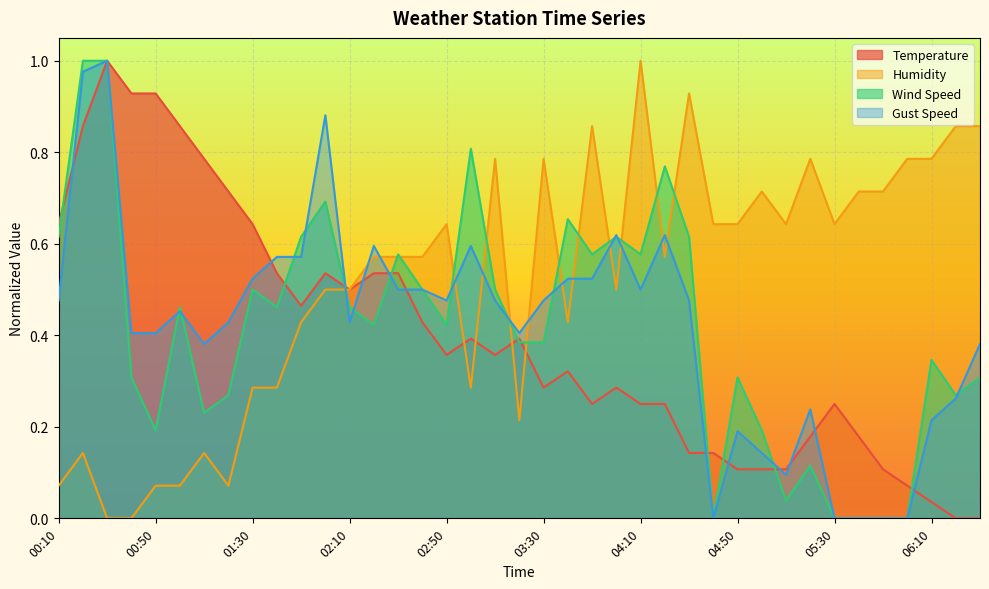

What is the label of the 24th point from the right?

02:40